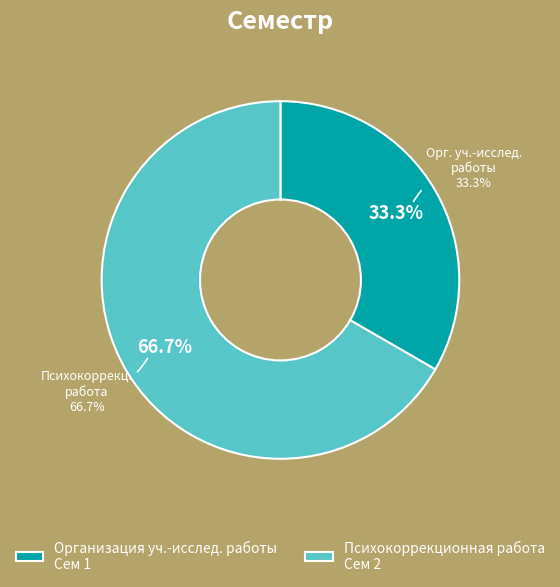

To the nearest percent, what portion does Особенности психокоррекционной работы represent?

67%